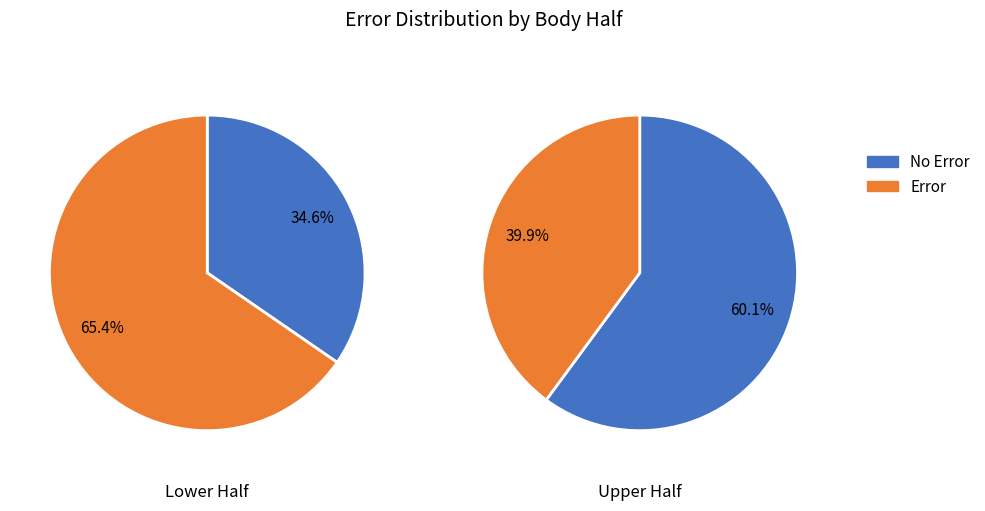

Is it true that 1 is 38% of the pie?

True